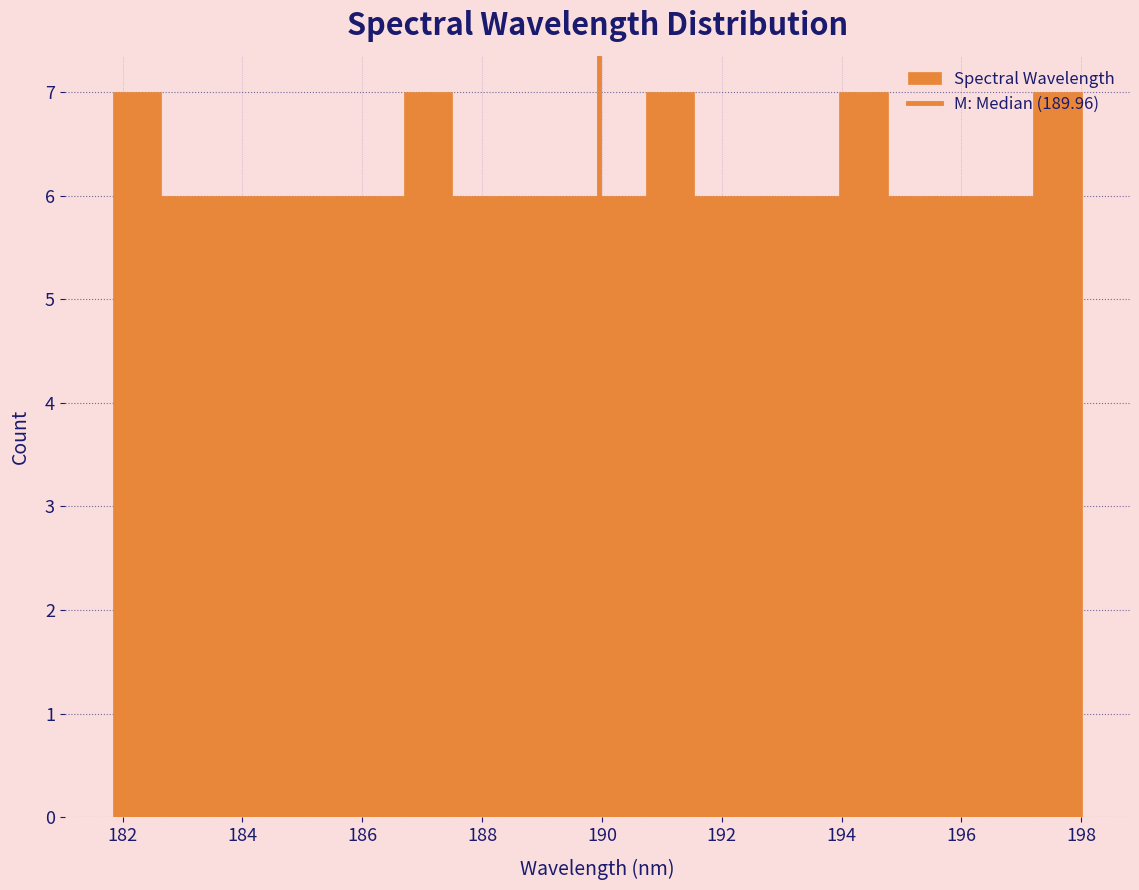

How tall is the bar that spans 196.4 to 197.2 on the x-axis? Neither the bar edges nor the heights are printed on the chart, so give them approximately, as read against the axes.

6